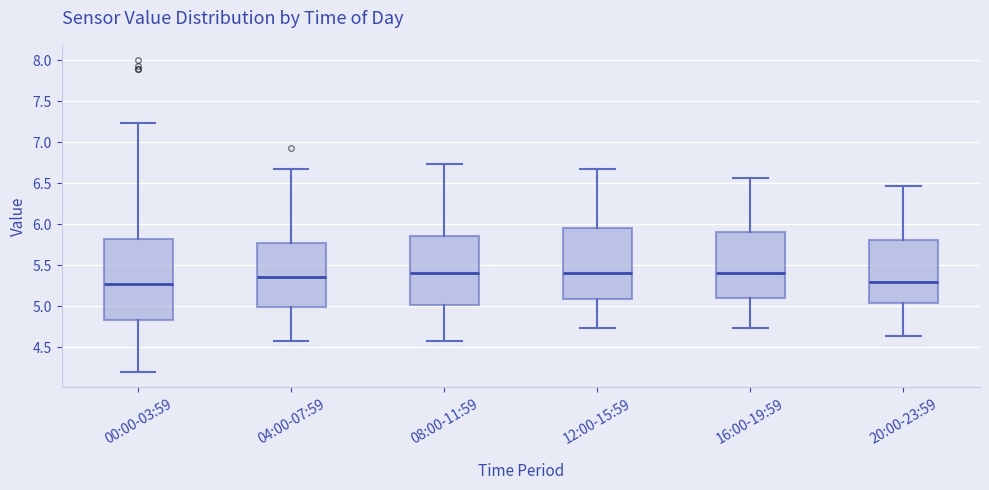

Comparing the boxes themselves (not the whiskers), which one is the tallest?

00:00-03:59